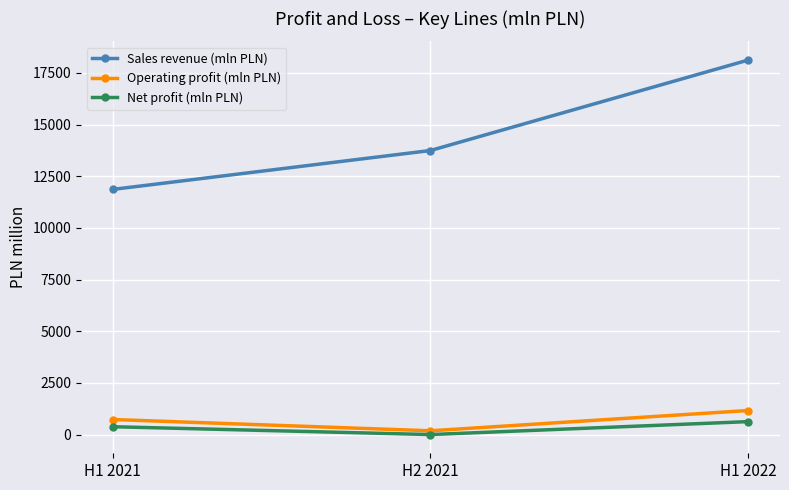

What is the value of the Operating profit (mln PLN) point at the 1st from the left?

731